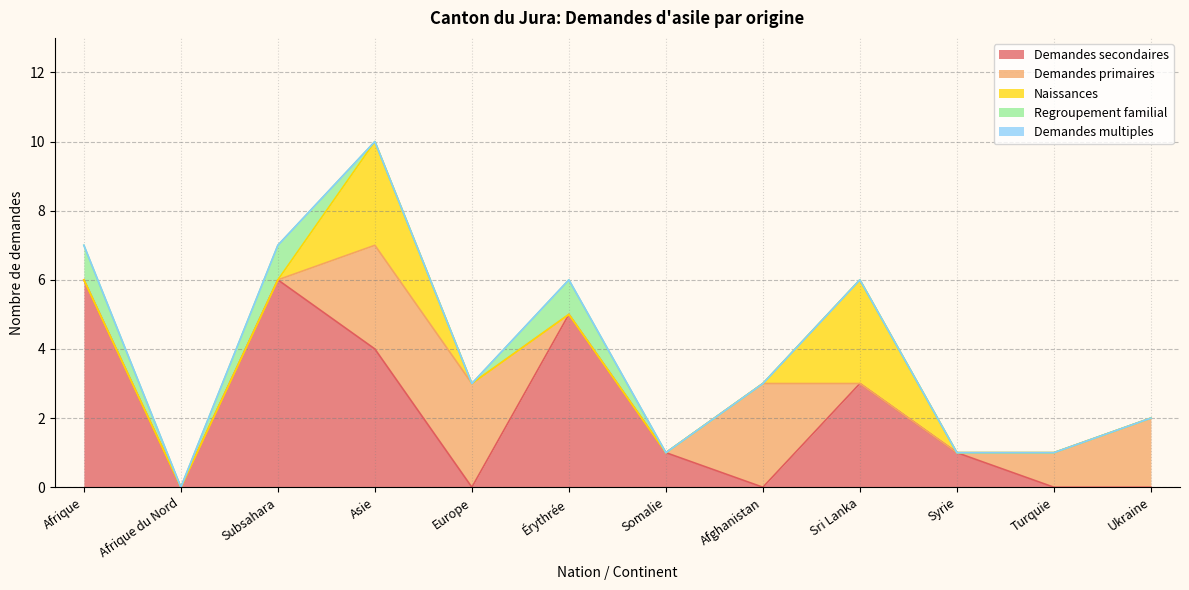

What is the greatest value displayed?

6